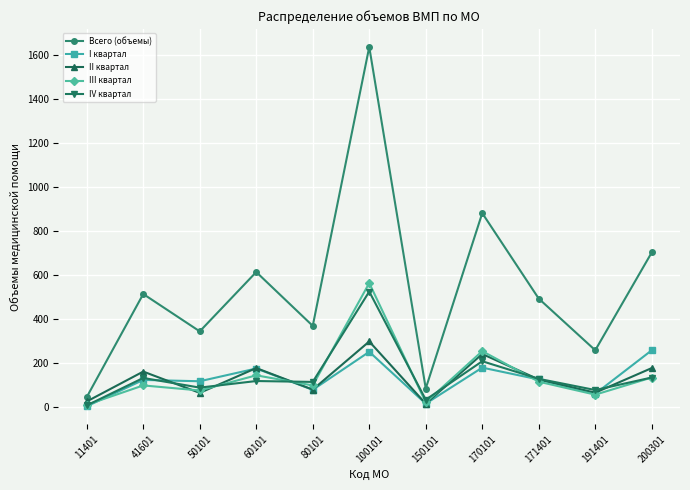

What is the value of the III квартал point at the 6th from the left?

564